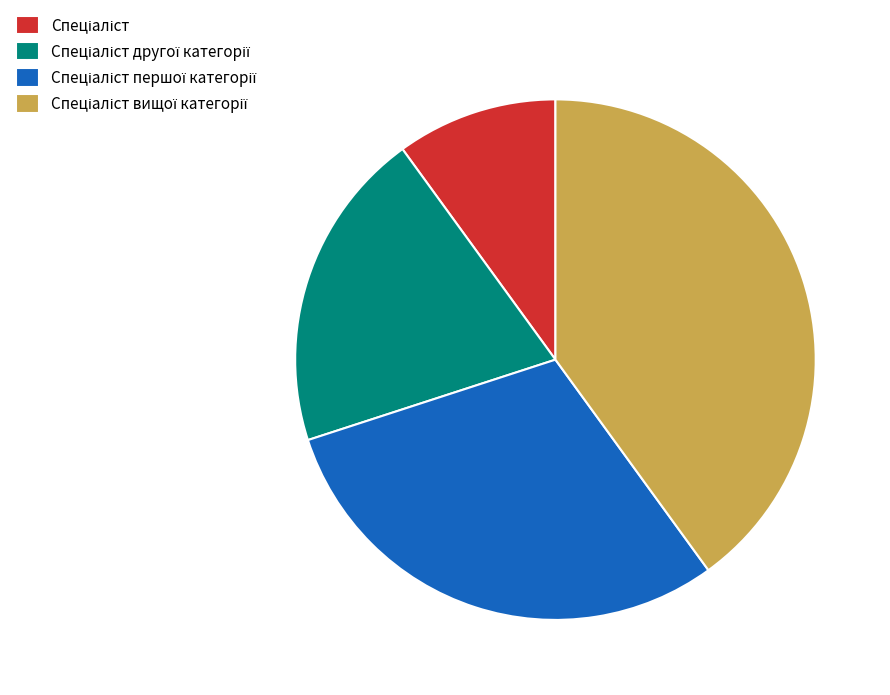

Does any single category account for the majority?

No